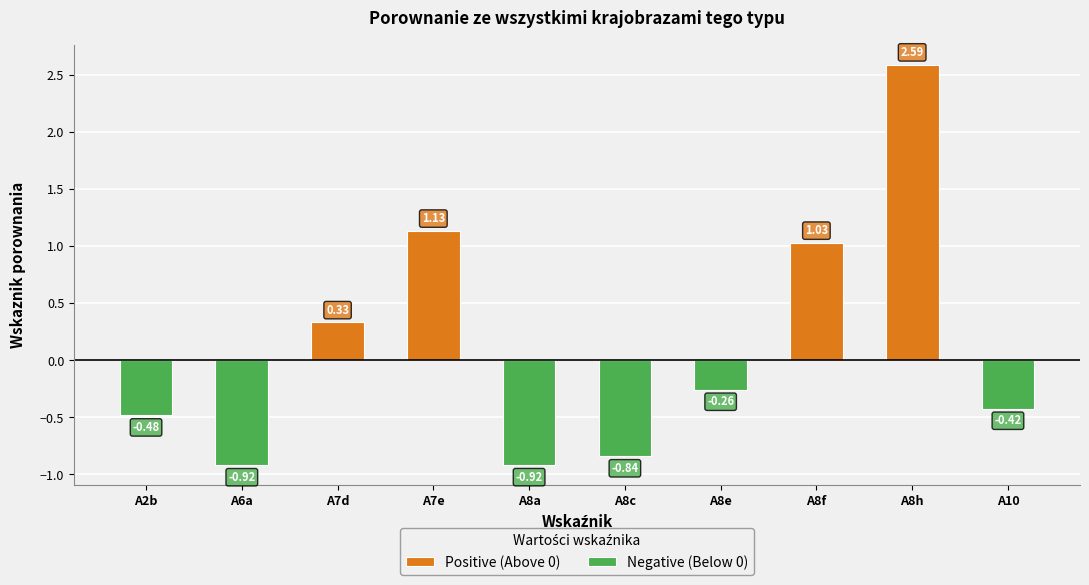

List the series in order of their overall mean, highest first.

Positive (Above 0), Negative (Below 0)